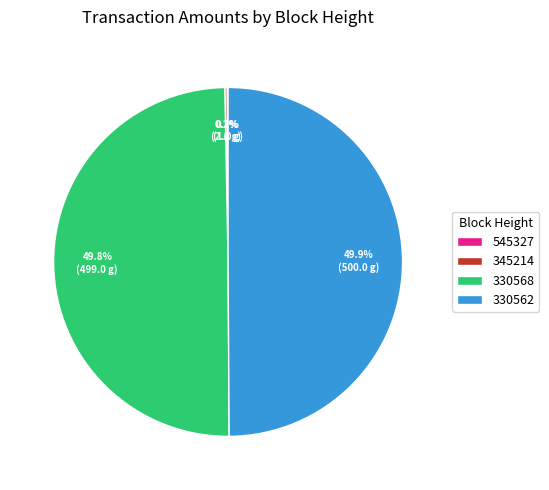

What percentage do 330562 and 330568 together represent?

99.7%